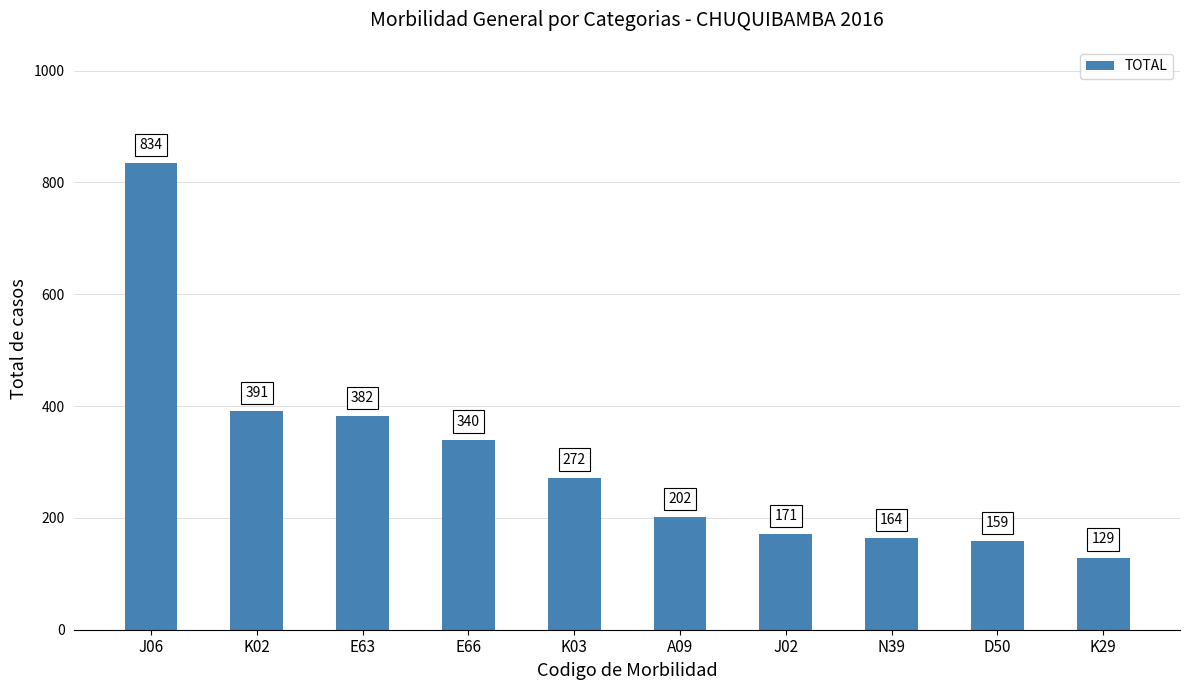

True or false: the data shows 637 at E63.

False